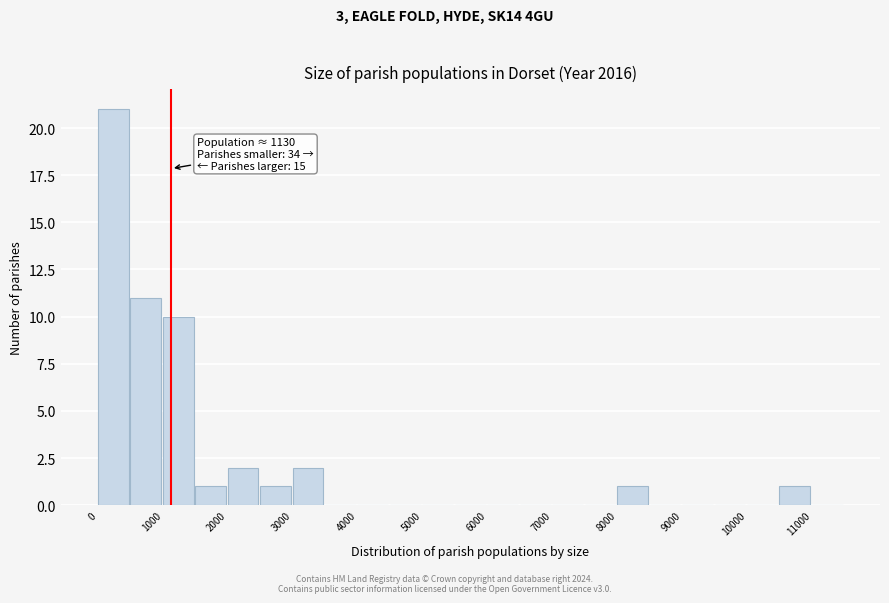

Which range on the x-axis has the tallest bar?

0 to 500